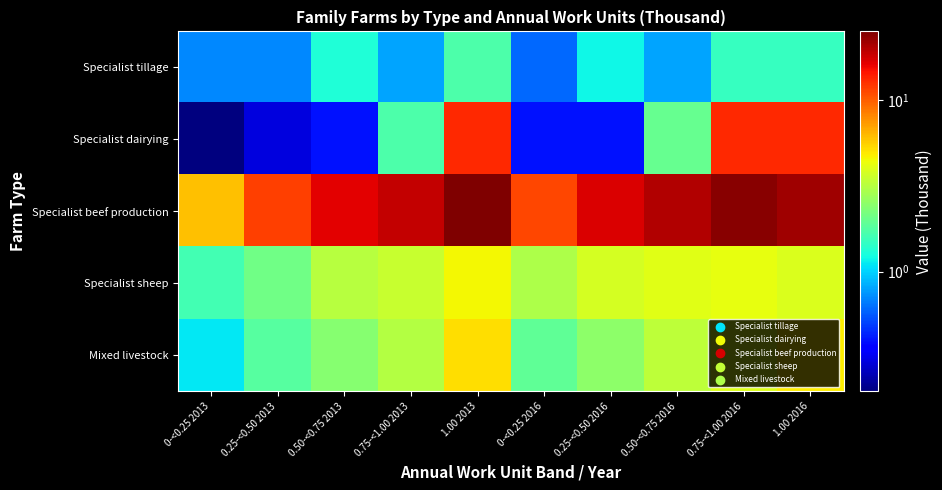

At which category does the chart reach its minimum across all series?

0-<0.25 2013